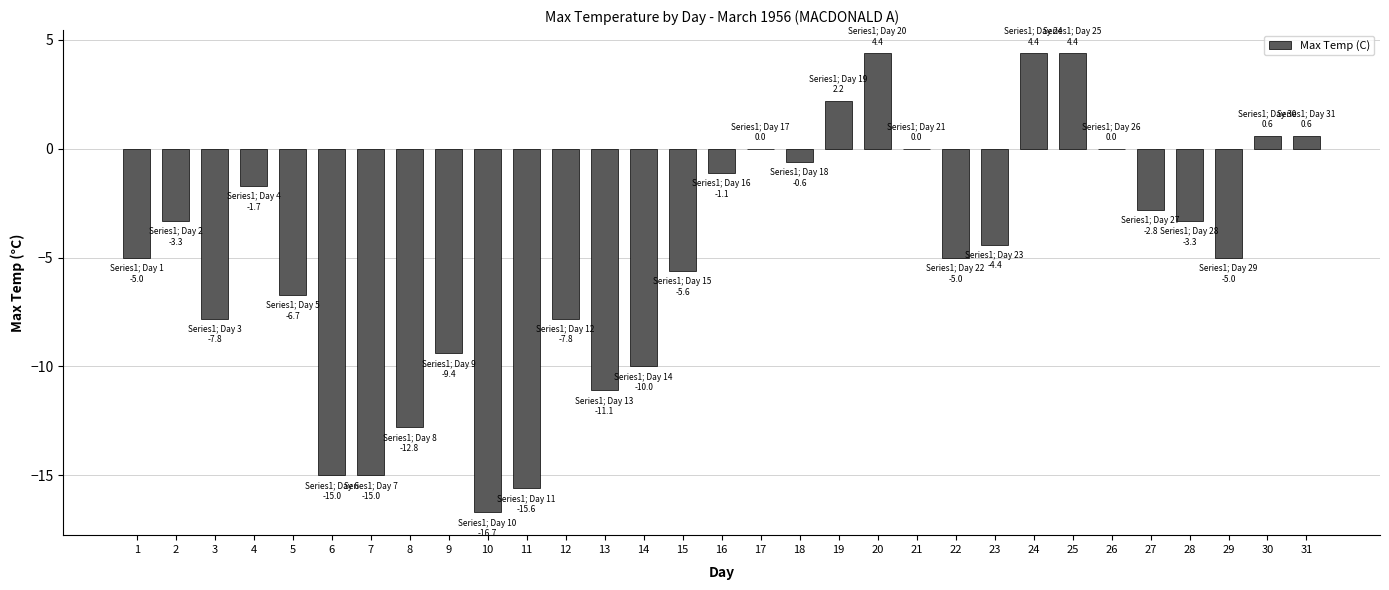

The value at 6 is -26.6. True or false?

False